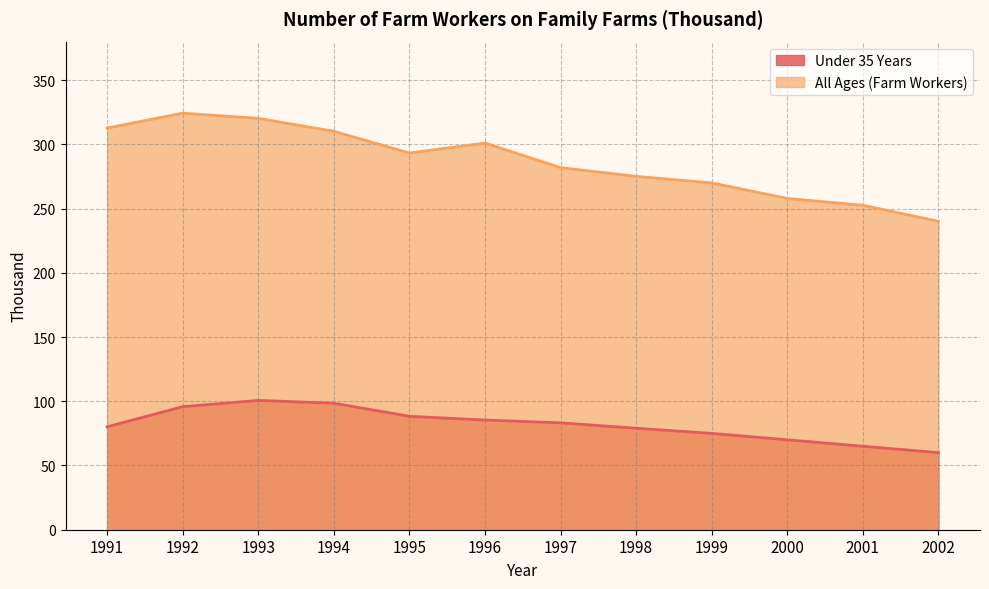

Is the value of Under 35 Years at 2002 greater than the value of All Ages (Farm Workers) at 1992?

No